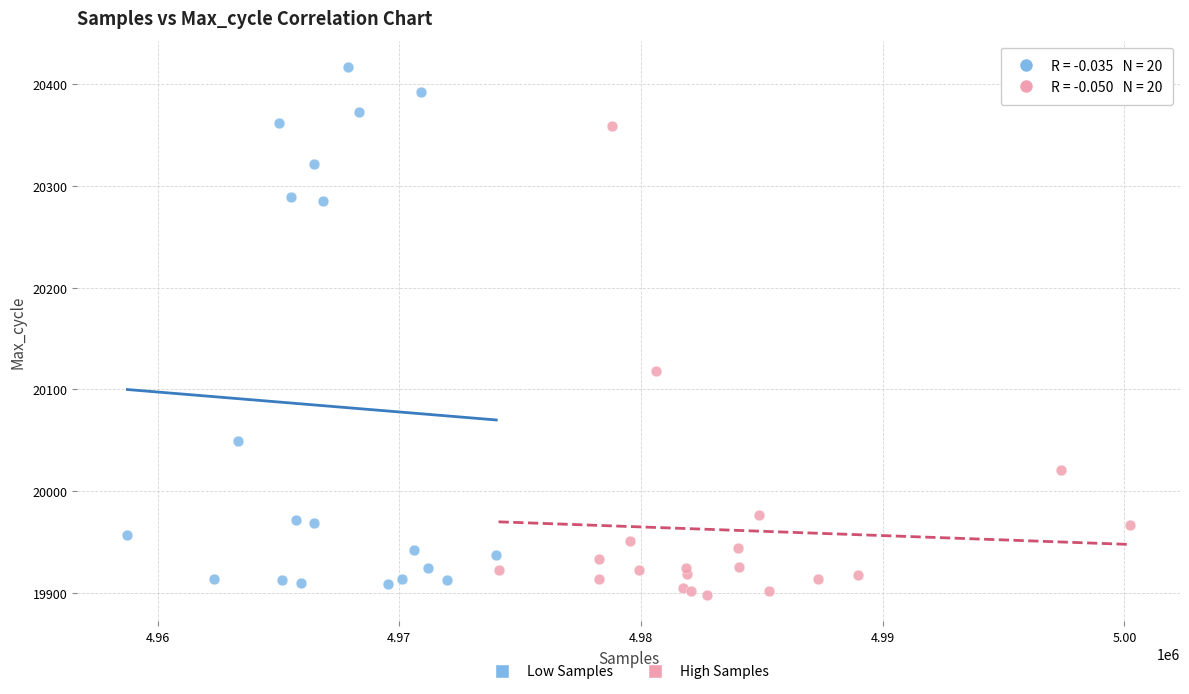

Which series reaches the maximum Y coordinate?

Low Samples